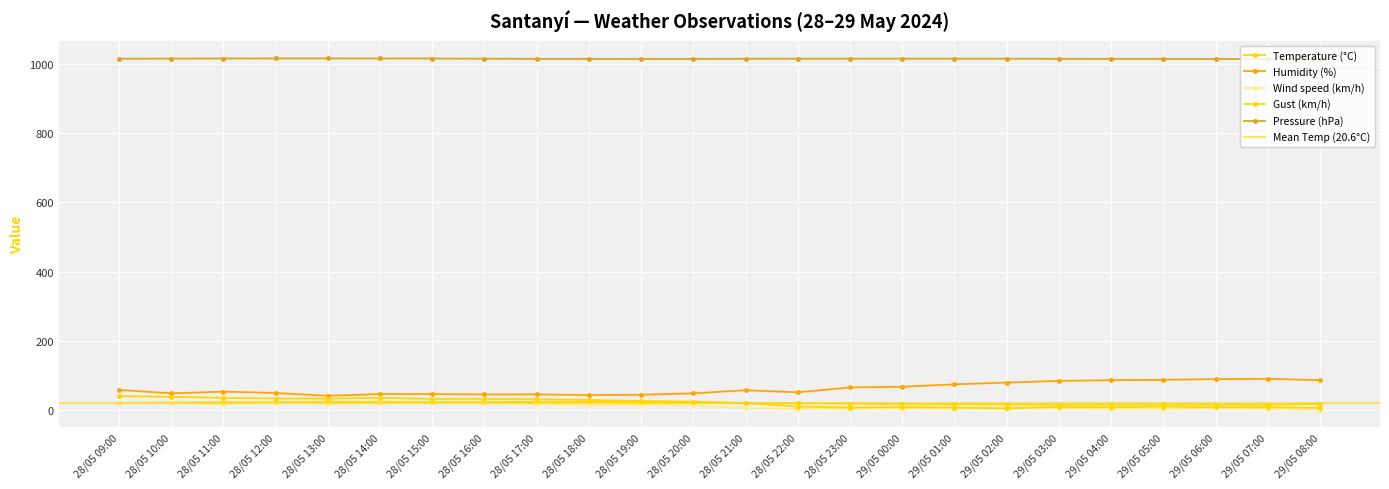

The Gust (km/h) series shows 41.0 at 28/05 09:00. True or false?

True